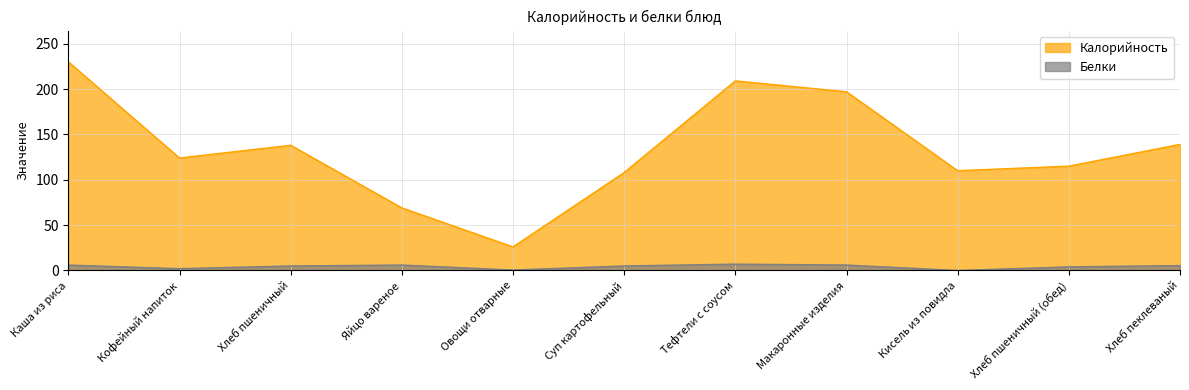

What are all the series names shown in the legend?

Калорийность, Белки